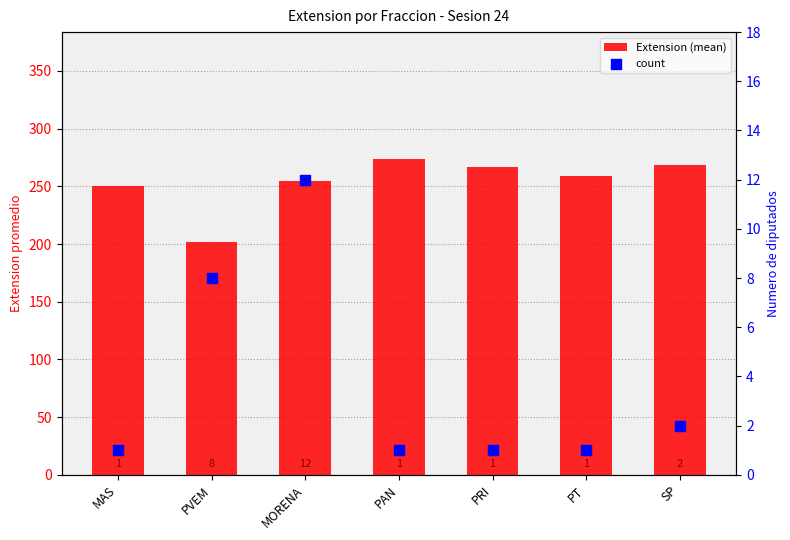

Which series contains the highest Y value?

Extension (mean)